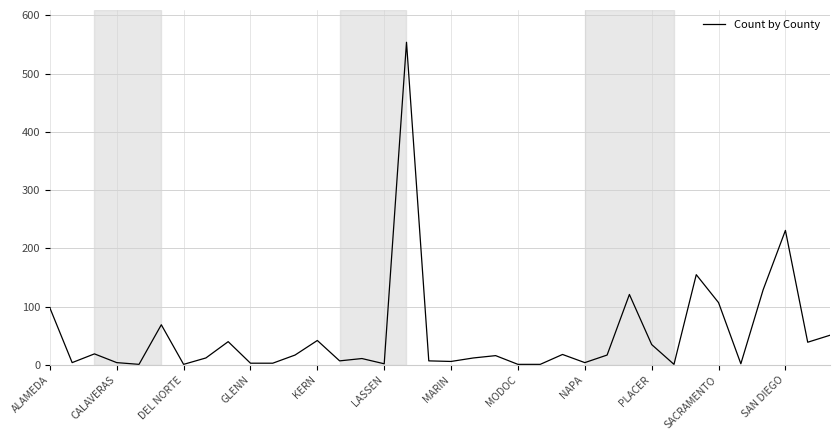

Does the chart display data point markers on the line(s)?

No